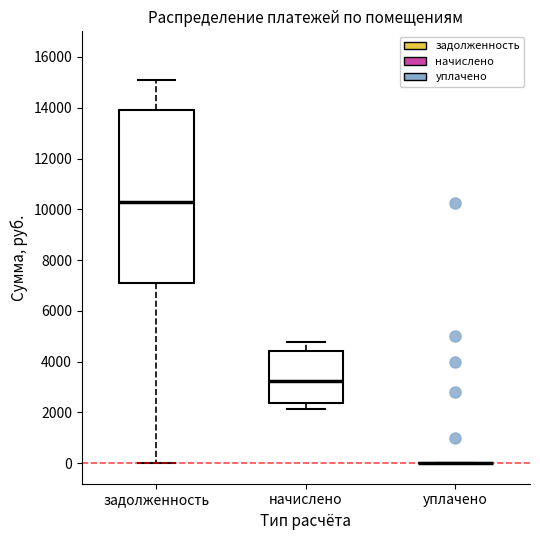

Reading left to right, read every box against the y-axis: the position of its median line, the range the box covers, and the ends of its whiskers. The values are not printed on the chart, so give them approximately, as read against the axis.

задолженность: median 10200, box 7000 to 14000, whiskers 0 to 15000
начислено: median 3200, box 2400 to 4400, whiskers 2200 to 4800
уплачено: box collapsed to a line at 0, whiskers 0 to 0